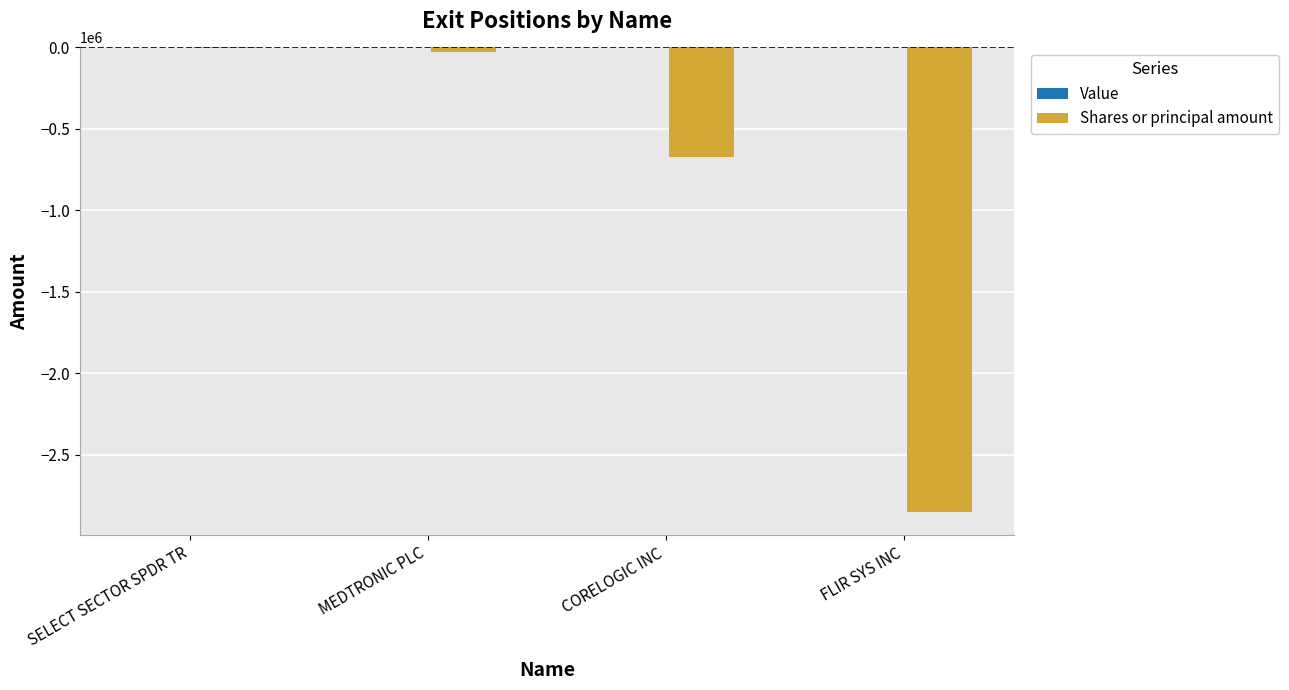

Which has a higher value, CORELOGIC INC or SELECT SECTOR SPDR TR?

SELECT SECTOR SPDR TR